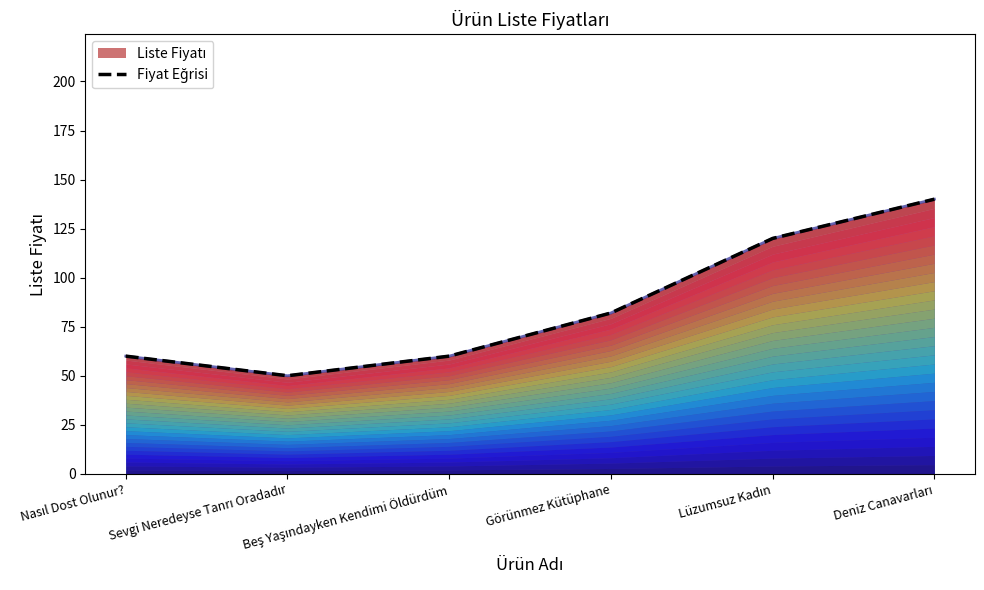

Which category has the lowest value across all series?

Sevgi Neredeyse Tanrı Oradadır